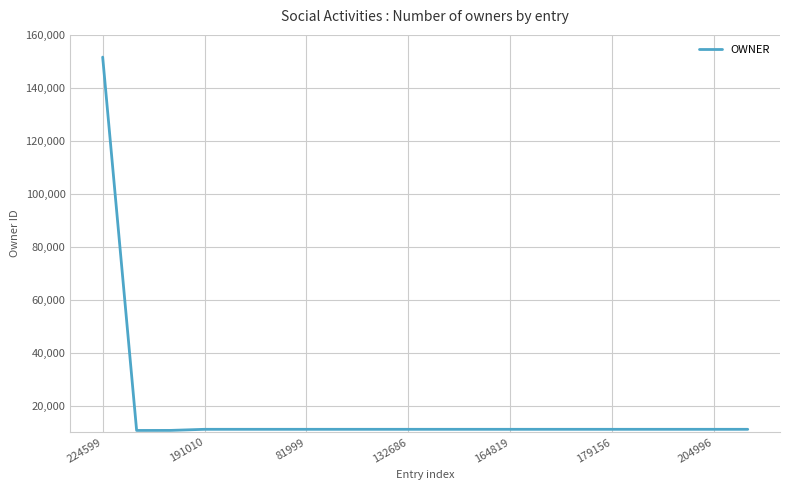

What is the smallest value displayed?

10676